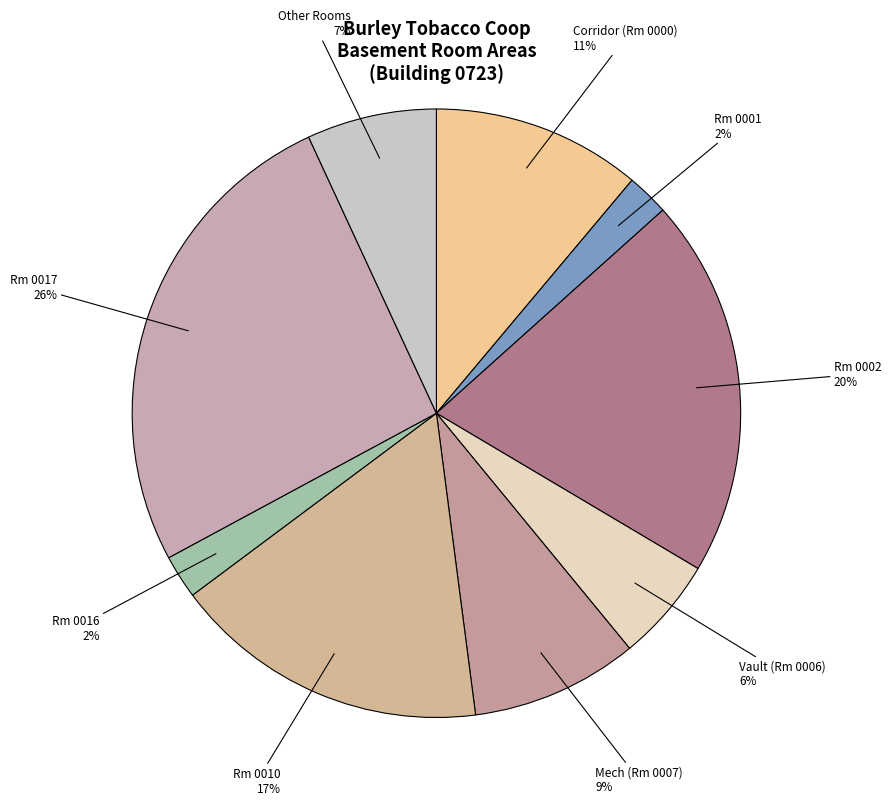

Which category has the biggest portion of the pie?

Rm 0017